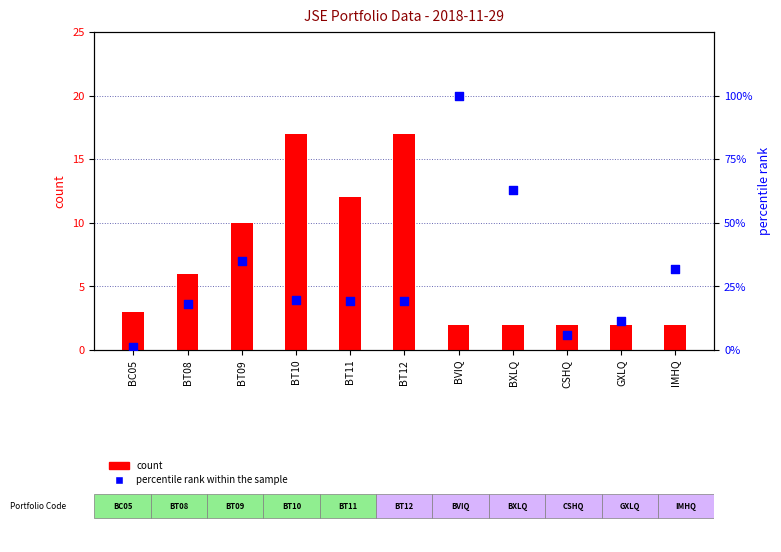

Which series reaches the minimum Y coordinate?

percentile rank within the sample